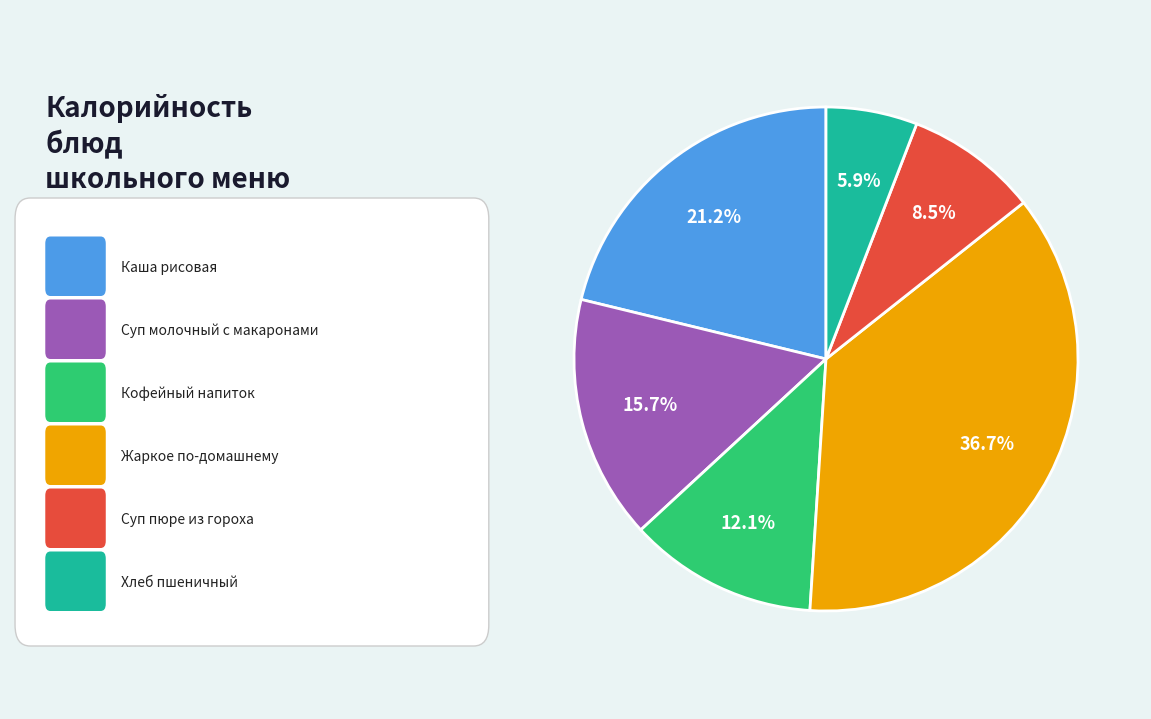

To the nearest percent, what is the difference between the largest and smallest slice percentages?

31%